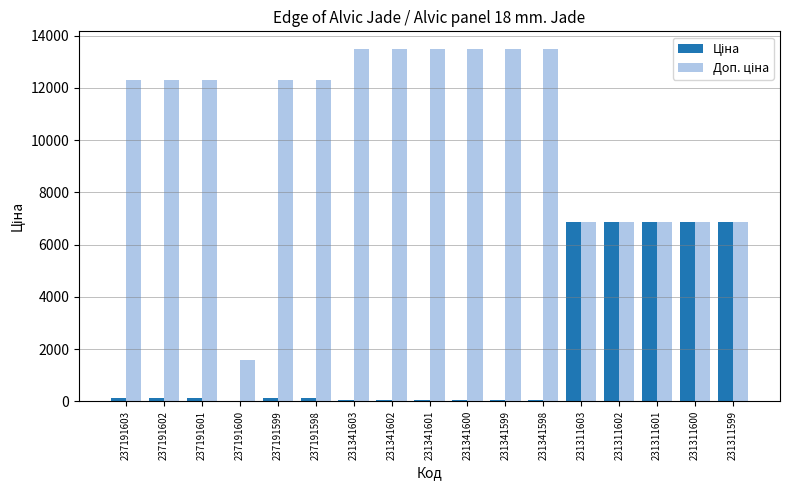

Are the bars grouped side by side (vs. stacked)?

Yes